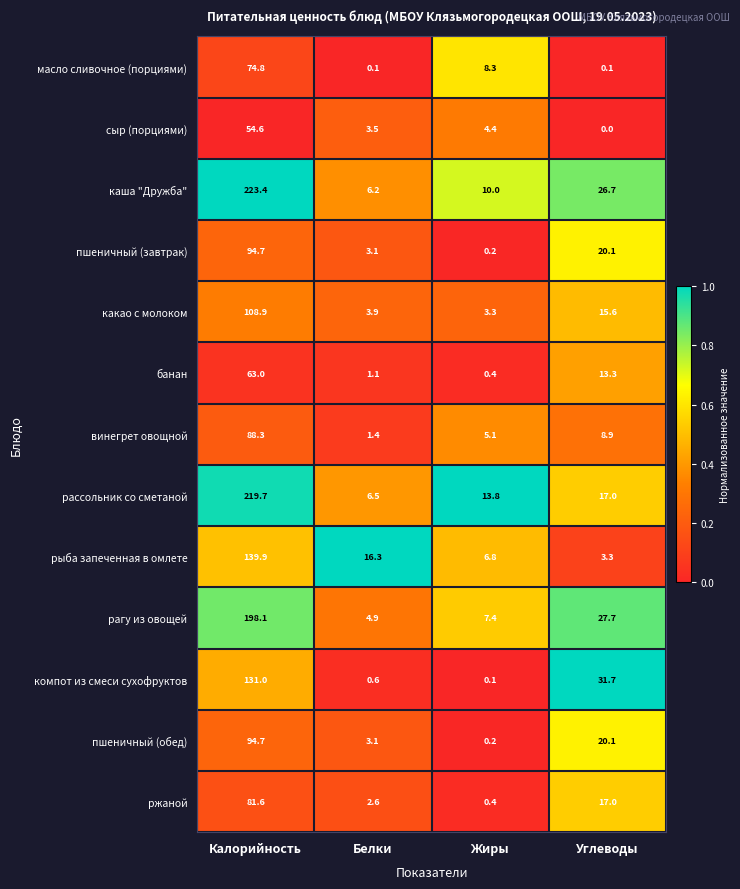

Rank the categories by ржаной value from lowest to highest.

Жиры, Белки, Углеводы, Калорийность